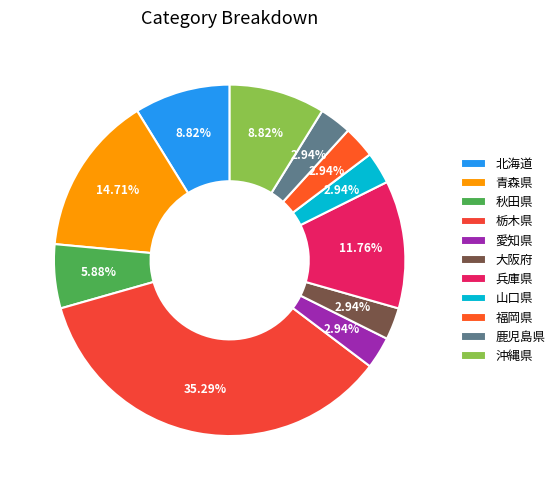

To the nearest percent, what portion does 福岡県 represent?

3%